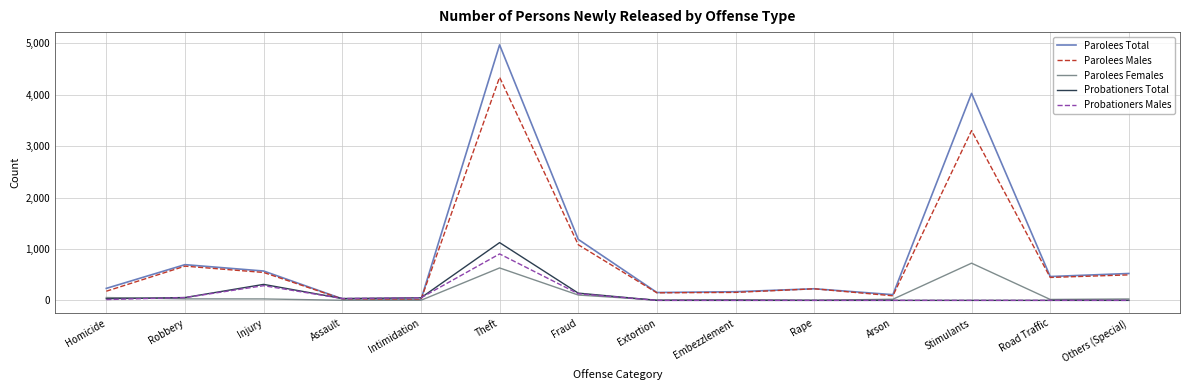

Is this an area chart (filled region under the line)?

No